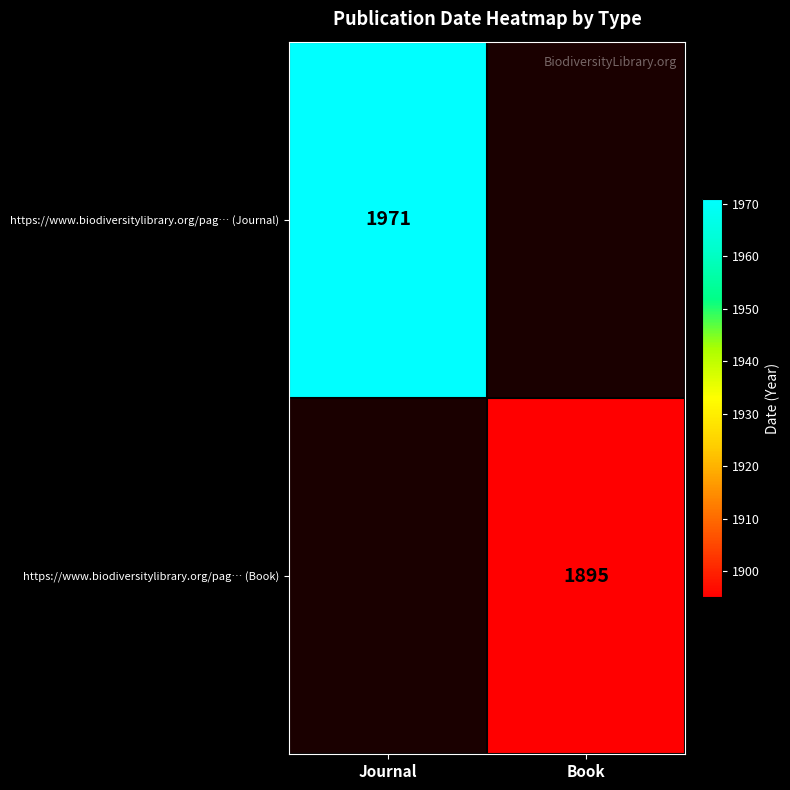

The value of https://www.biodiversitylibrary.org/pag… (Book) at Book is 758. True or false?

False